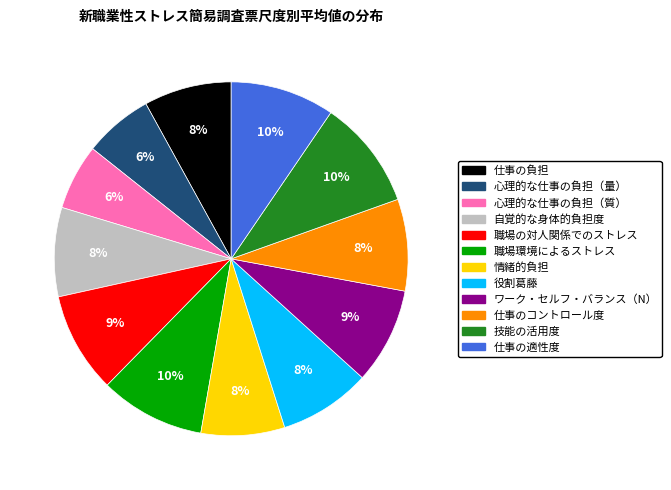

Count the number of slices in the pie.

12